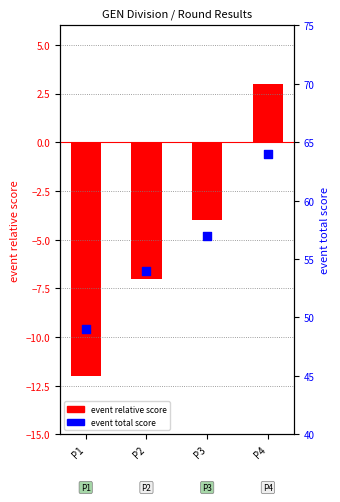

Which has a higher value, P3 or P2?

P3